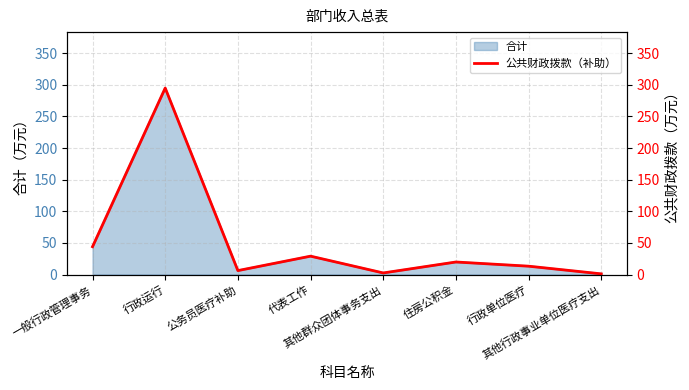

What is the label of the 7th point from the right?

行政运行